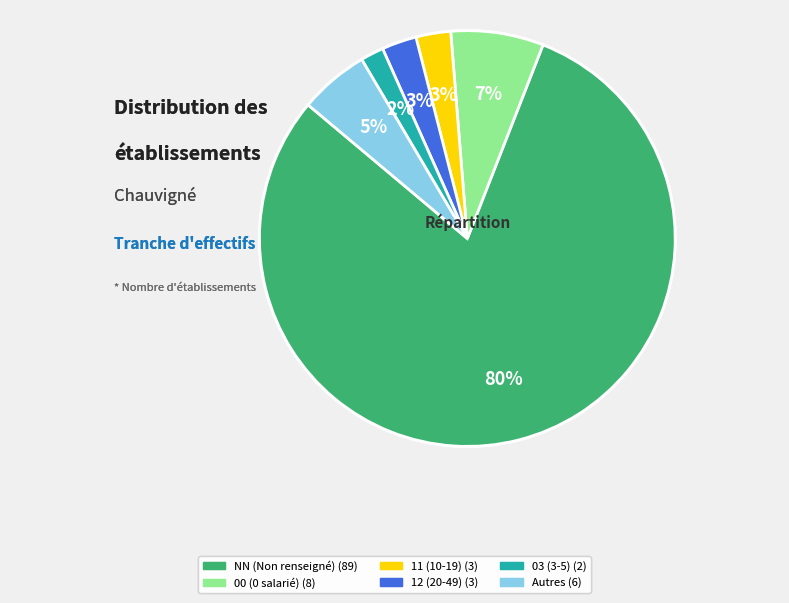

How many slices are in this pie chart?

6